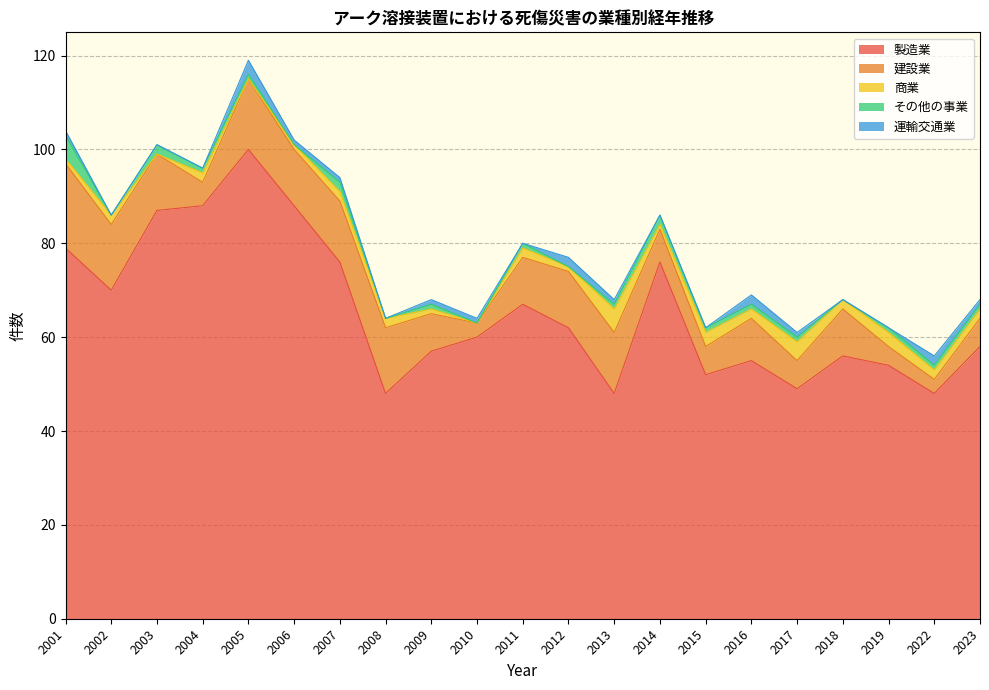

What is the average value of the 運輸交通業 series?

1